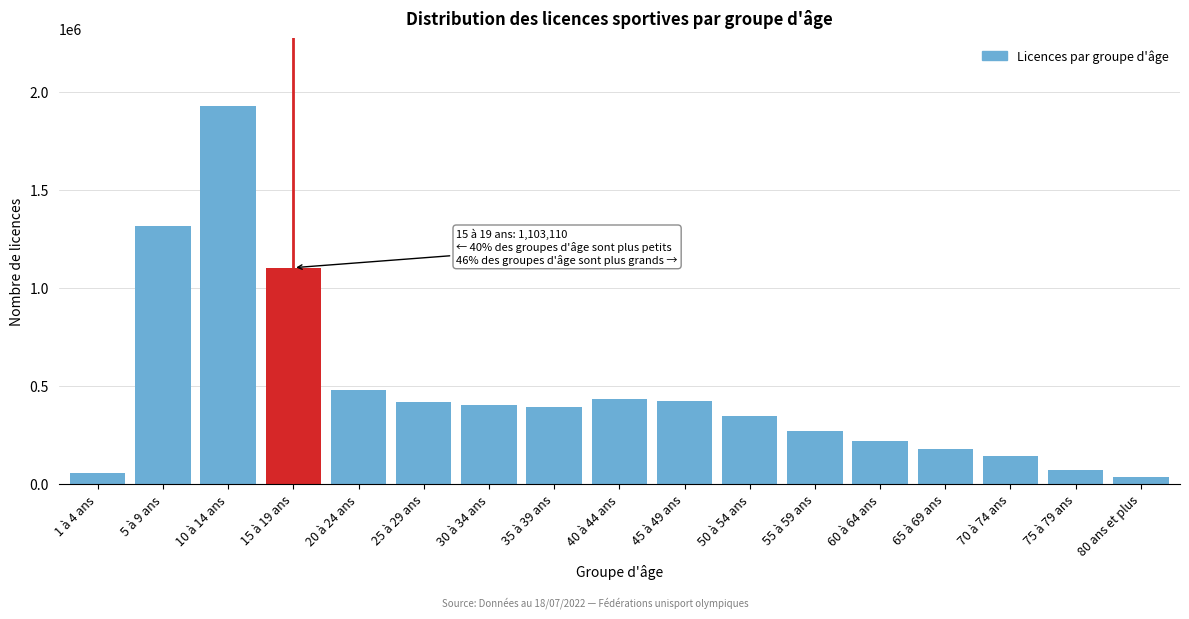

What is the value of the 4th bar from the left?

1103110